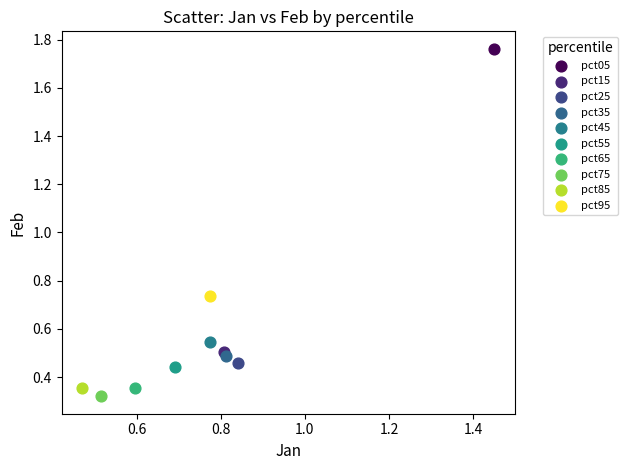

What are all the series names shown in the legend?

pct05, pct15, pct25, pct35, pct45, pct55, pct65, pct75, pct85, pct95